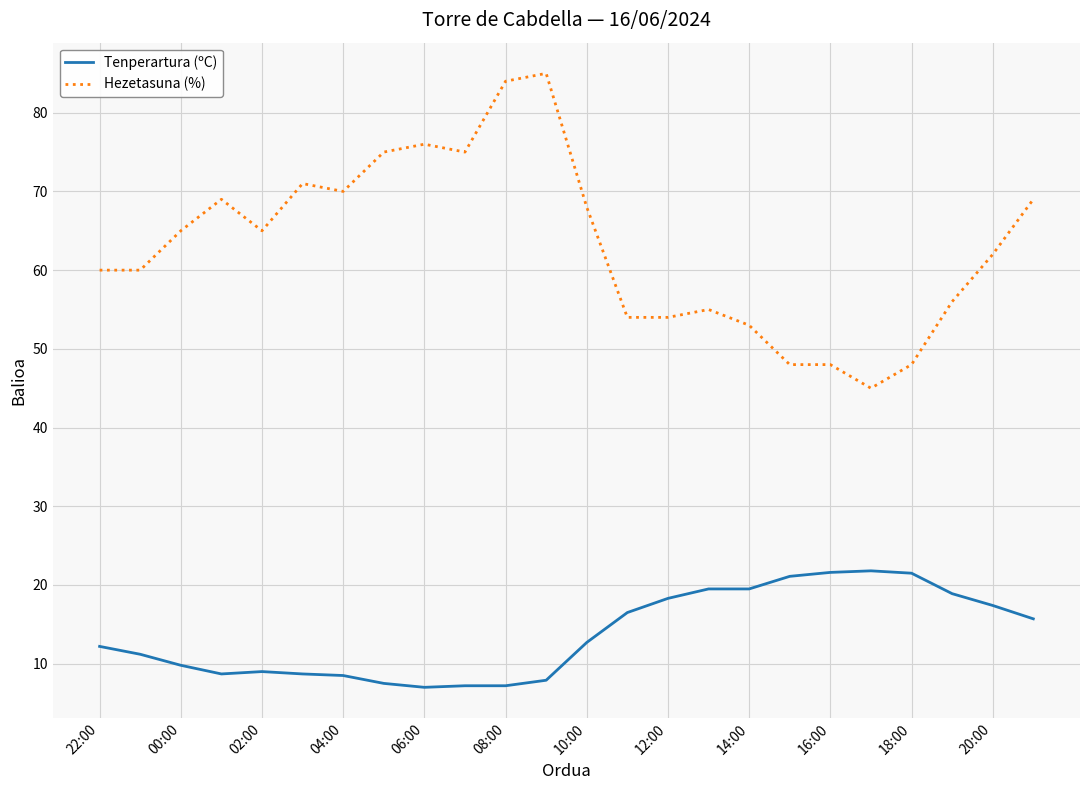

Which series has the largest range (max minus min)?

Hezetasuna (%)